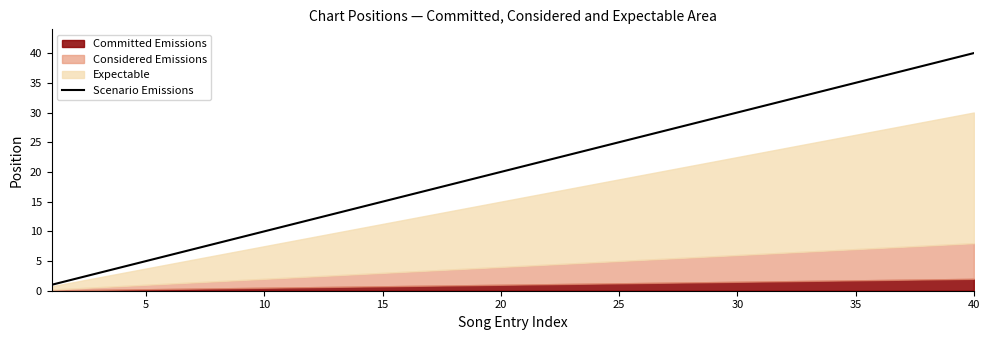

At which label does Scenario Emissions reach its peak?

40